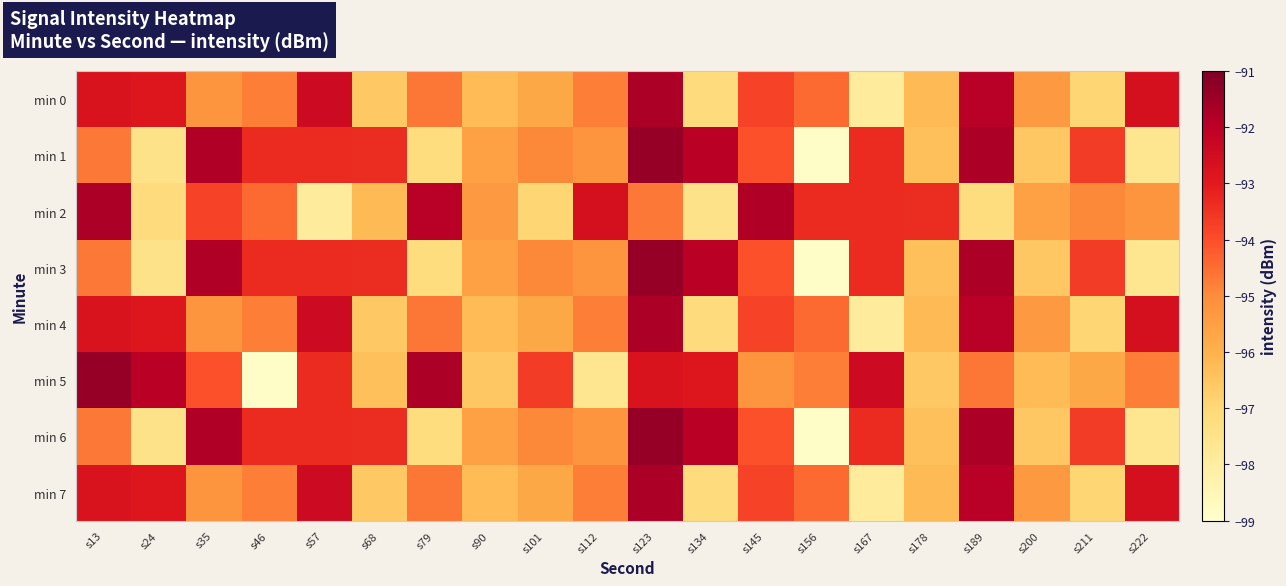

Which label corresponds to the smallest value in the chart?

s156